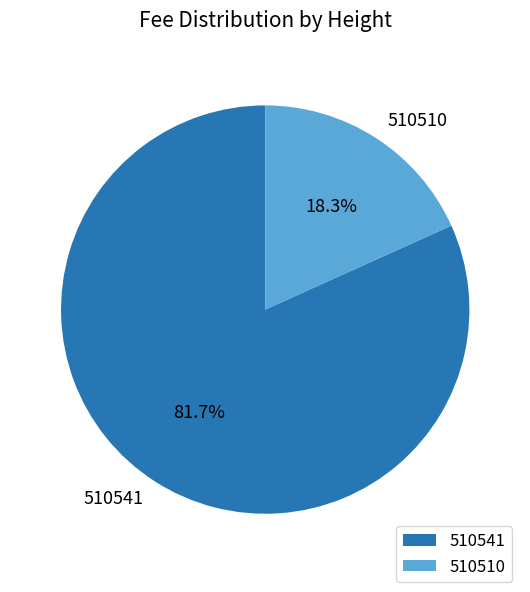

To the nearest percent, what is the combined percentage of 510510 and 510541?

100%